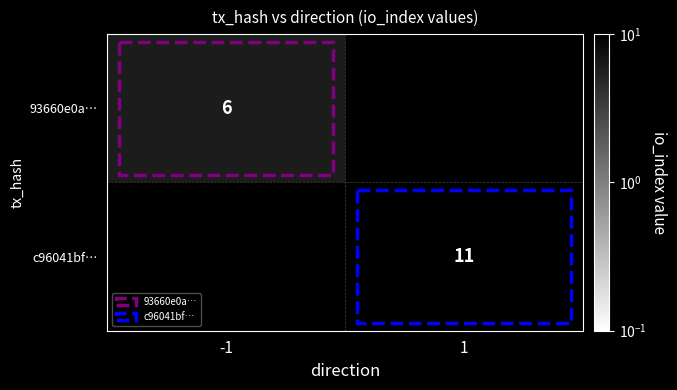

The 93660e0a… series shows 6 at -1. True or false?

True